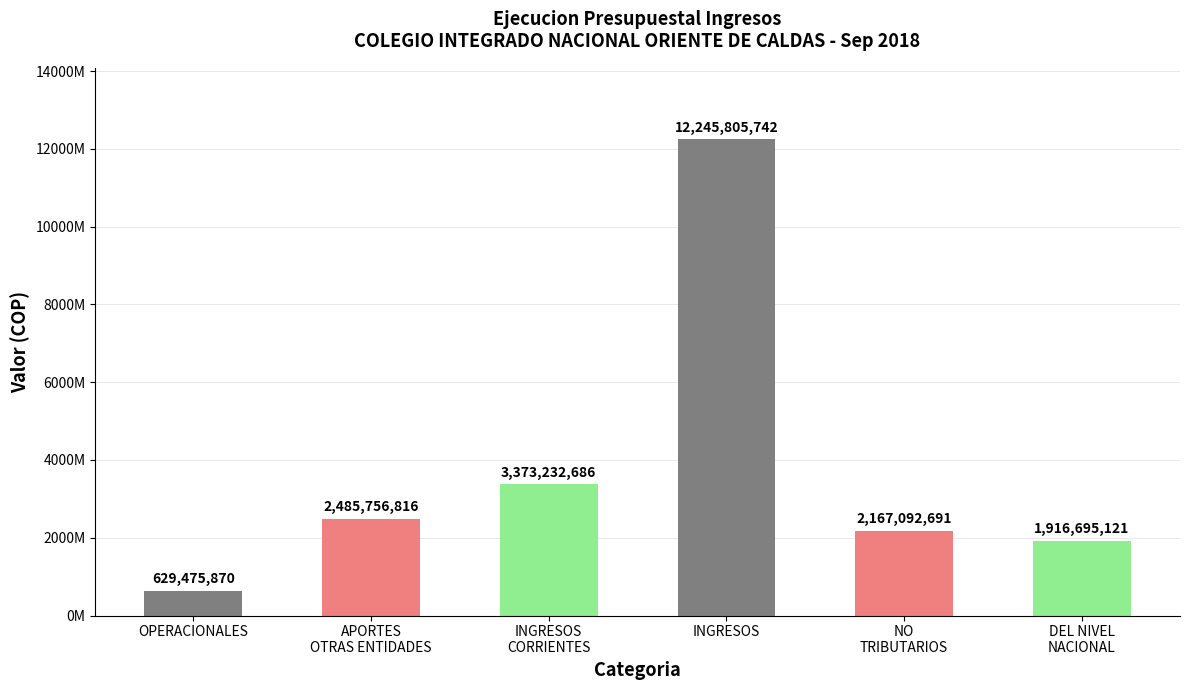

Does the chart contain any negative values?

No